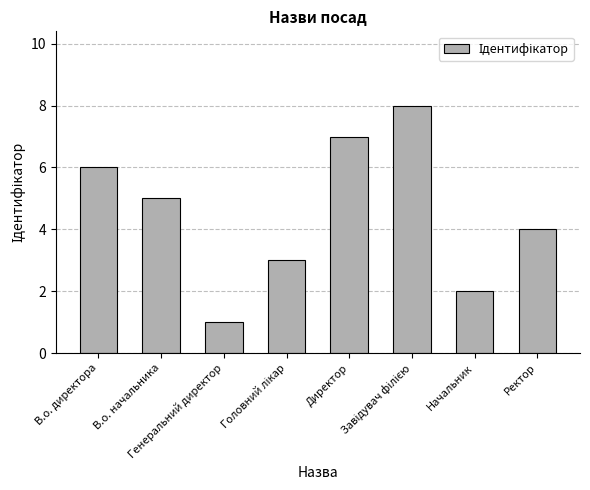

What is the greatest value displayed?

8